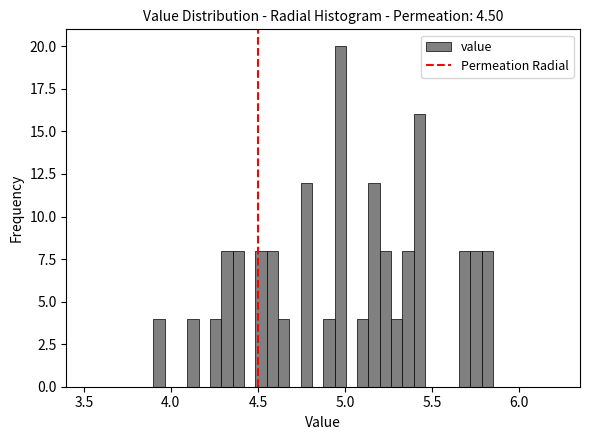

Around what value on the x-axis is the tallest bar? Give the approximate position of its centre, as read against the axis.

4.95